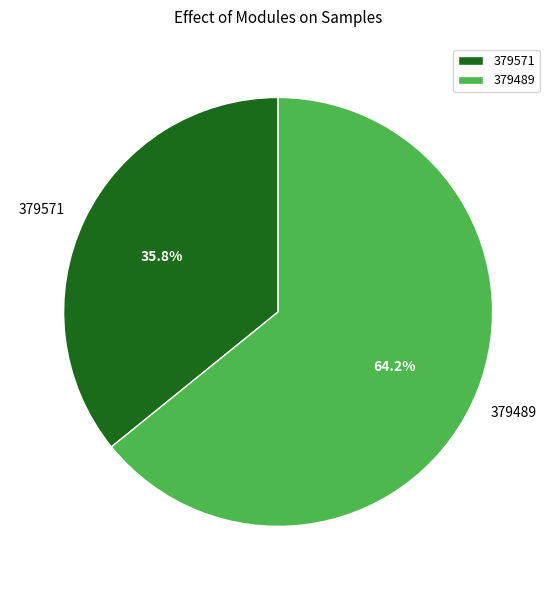

To the nearest percent, what is the average slice percentage?

50%